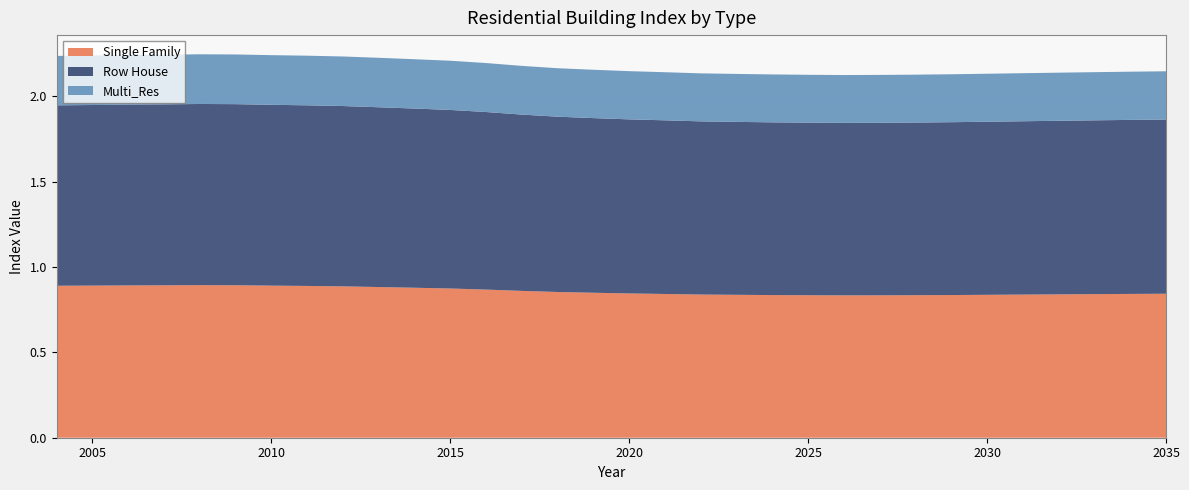

Reading right to left, extract all data points from this chart.

Single Family: 0.8	0.8	0.8	0.8	0.8	0.8	0.8	0.8	0.8	0.8	0.8	0.8	0.8	0.8	0.8	0.8	0.8	0.9	0.9	0.9	0.9	0.9	0.9	0.9	0.9	0.9	0.9	0.9	0.9	0.9	0.9	0.9
Row House: 1.0	1.0	1.0	1.0	1.0	1.0	1.0	1.0	1.0	1.0	1.0	1.0	1.0	1.0	1.0	1.0	1.0	1.0	1.0	1.0	1.0	1.0	1.1	1.1	1.1	1.1	1.1	1.1	1.1	1.1	1.1	1.1
Multi_Res: 0.3	0.3	0.3	0.3	0.3	0.3	0.3	0.3	0.3	0.3	0.3	0.3	0.3	0.3	0.3	0.3	0.3	0.3	0.3	0.3	0.3	0.3	0.3	0.3	0.3	0.3	0.3	0.3	0.3	0.3	0.3	0.3